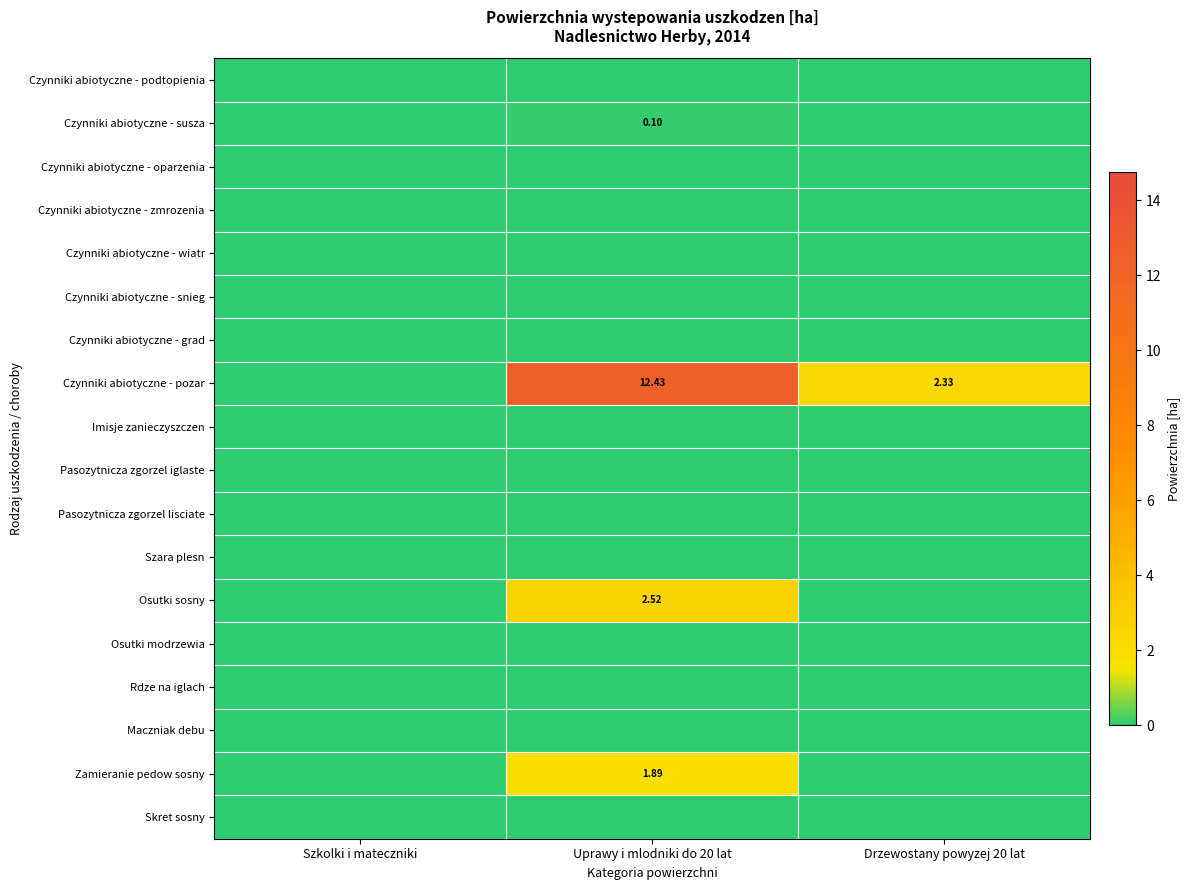

Rank the series by their maximum value, from lowest to highest.

Czynniki abiotyczne - podtopienia, Czynniki abiotyczne - oparzenia, Czynniki abiotyczne - zmrozenia, Czynniki abiotyczne - wiatr, Czynniki abiotyczne - snieg, Czynniki abiotyczne - grad, Imisje zanieczyszczen, Pasozytnicza zgorzel iglaste, Pasozytnicza zgorzel lisciate, Szara plesn, Osutki modrzewia, Rdze na iglach, Maczniak debu, Skret sosny, Czynniki abiotyczne - susza, Zamieranie pedow sosny, Osutki sosny, Czynniki abiotyczne - pozar